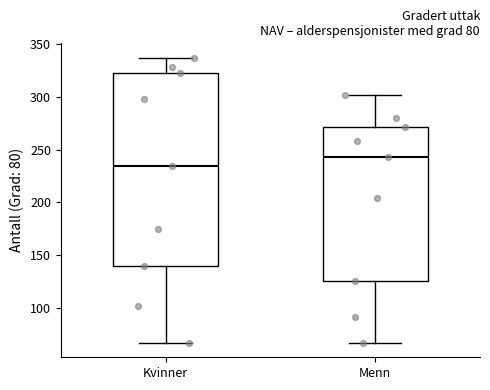

Which box is the tallest, from its lower edge to its upper edge?

Kvinner